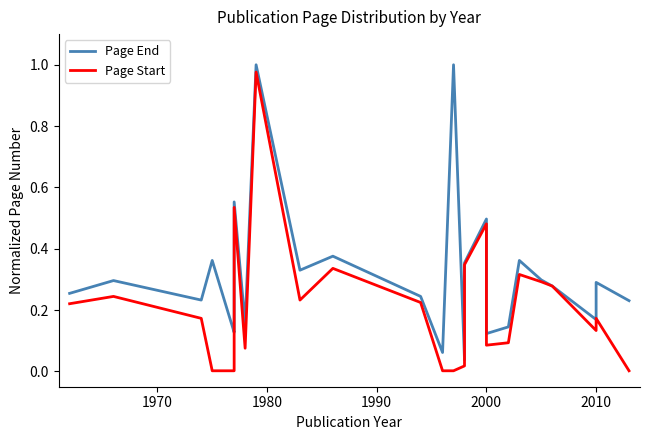

True or false: Page End and Page Start intersect in this chart.

False